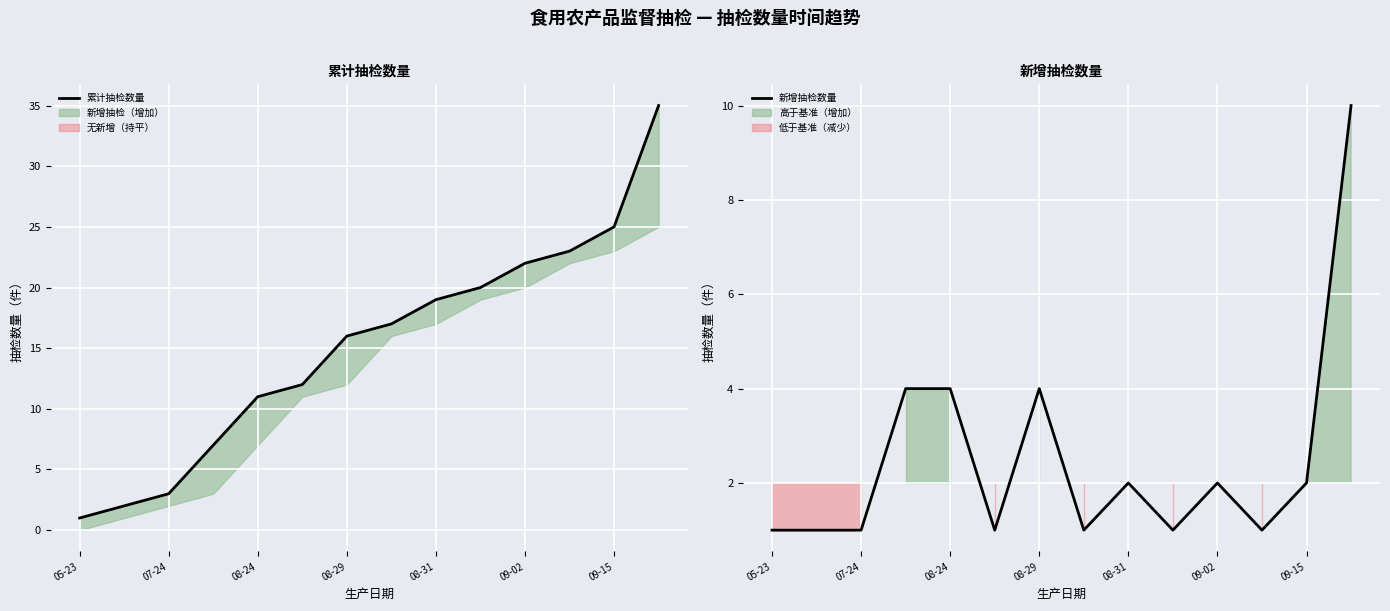

Count the number of categories in the chart.

14